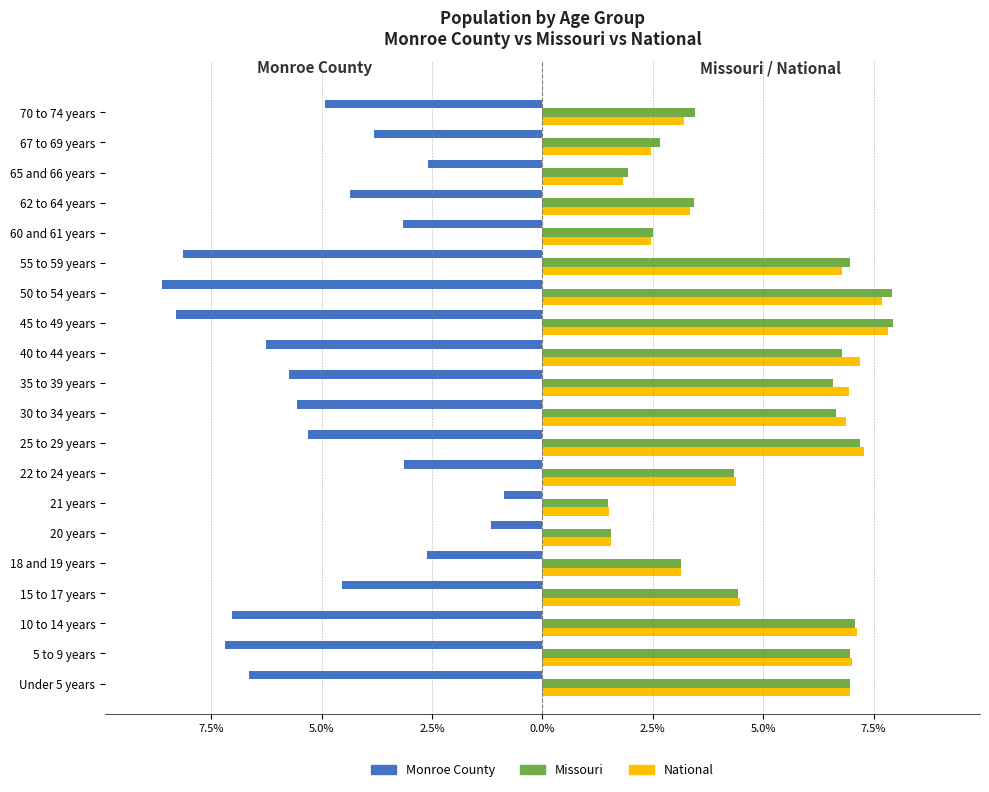

Which series has the largest total across all categories?

Missouri